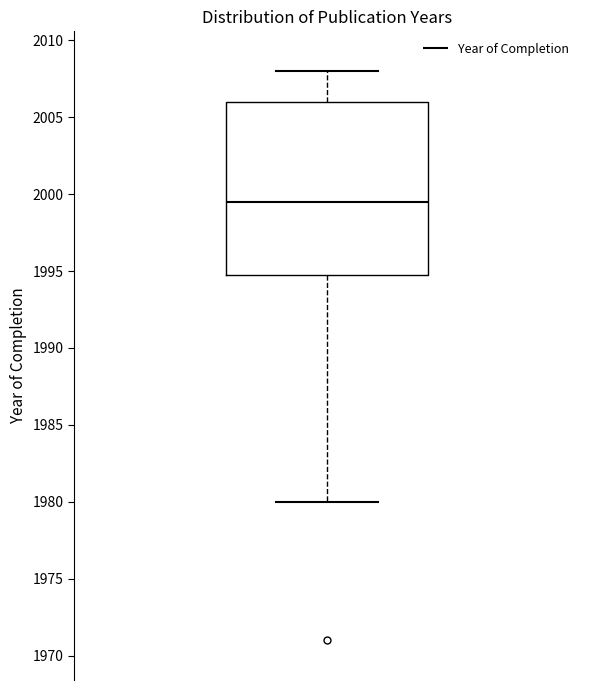

Transcribe this box plot: give where the median line is, the range the box spans, and where the two whiskers end, as read against the y-axis. The values are not printed on the chart, so give them approximately, as read against the axis.

median 1999.5, box 1995.0 to 2006.0, whiskers 1980.0 to 2008.0